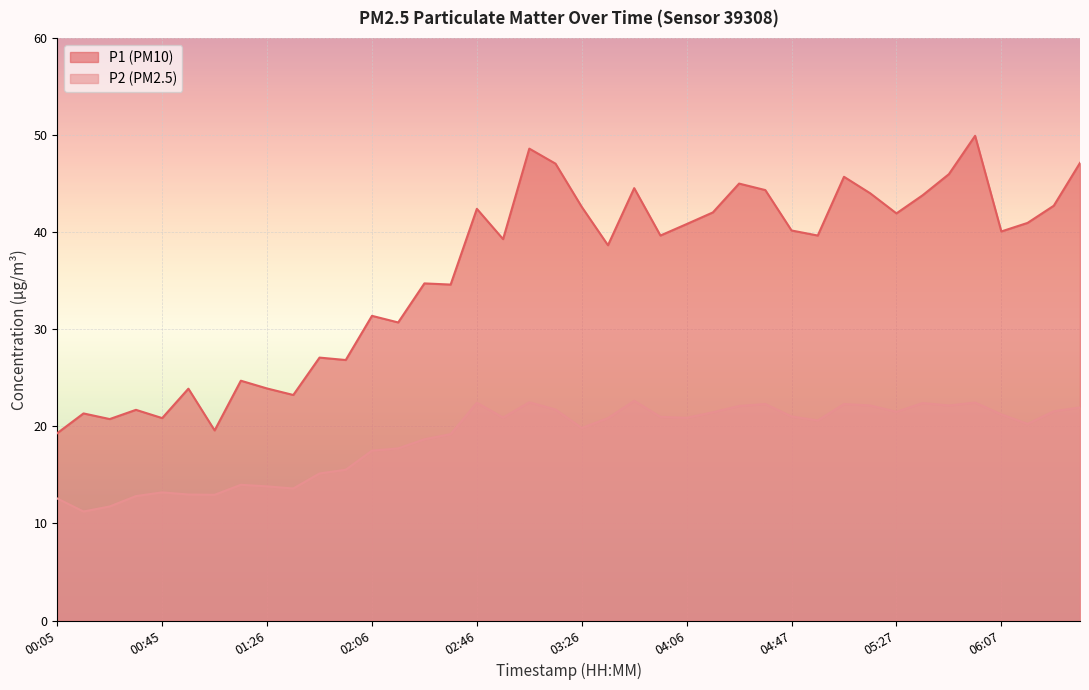

True or false: P2 and P1 cross at least once.

False